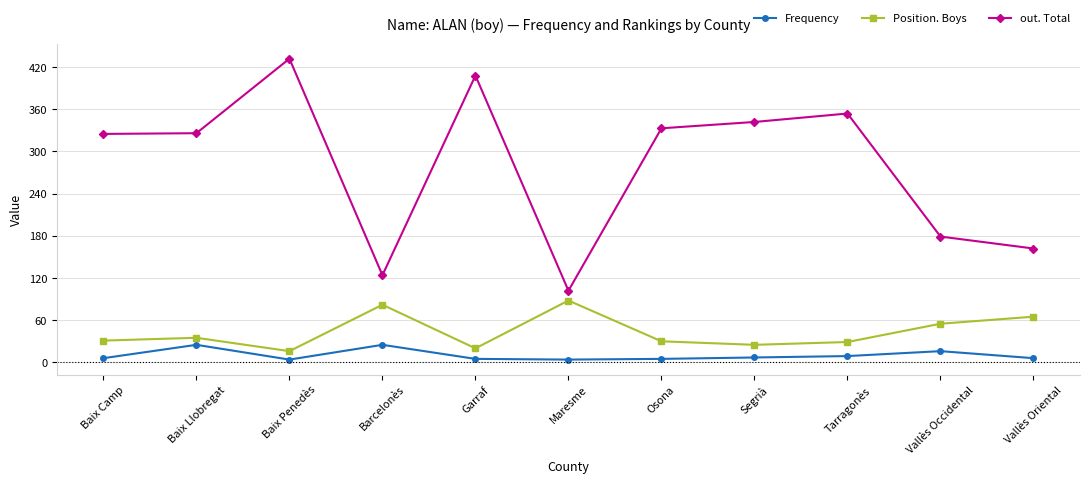

The out. Total series shows 49 at Barcelonès. True or false?

False